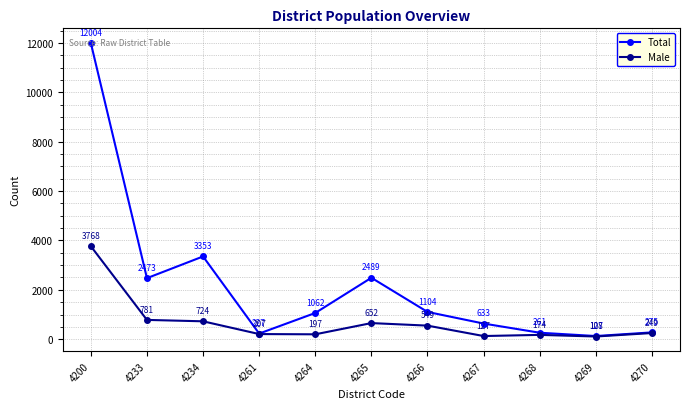

List the series in order of their peak value, highest first.

Total, Male